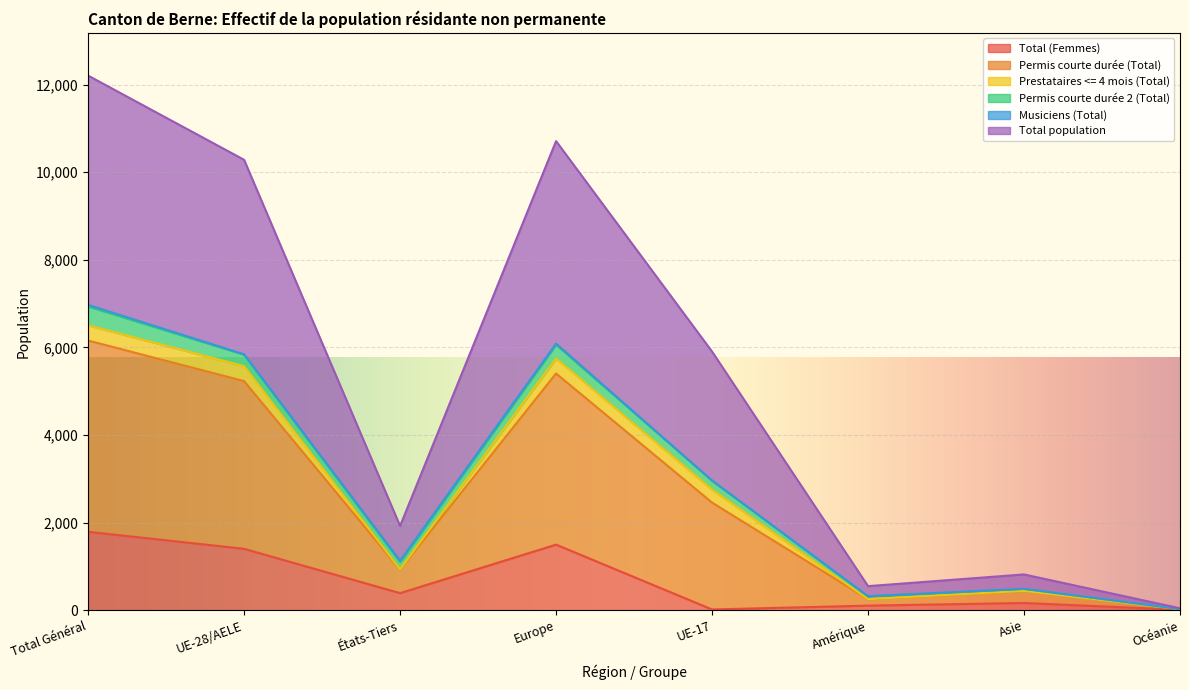

What is the label of the 7th point from the right?

UE-28/AELE